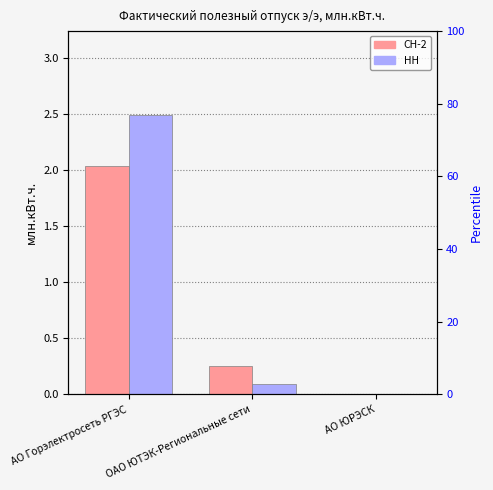

What are all the series names shown in the legend?

СН-2, НН